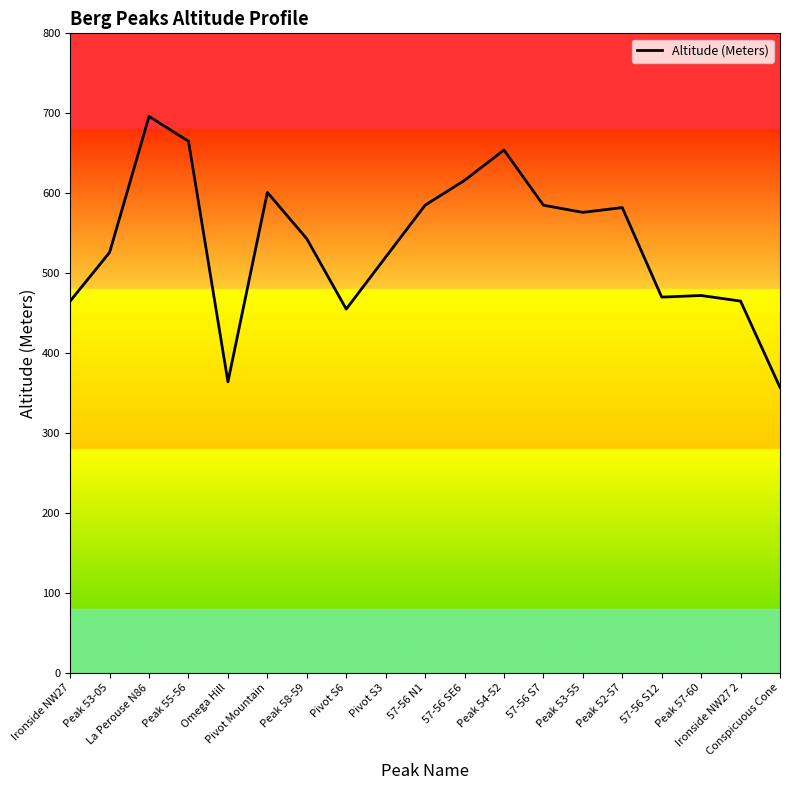

What is the greatest value displayed?

696